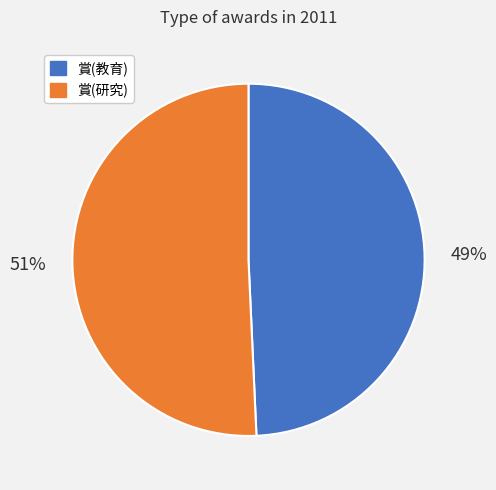

Count the number of slices in the pie.

2